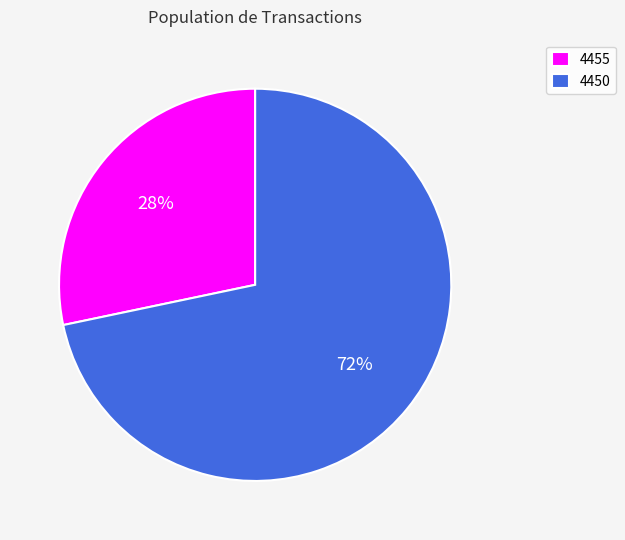

Is it true that 4455 is 23% of the pie?

False